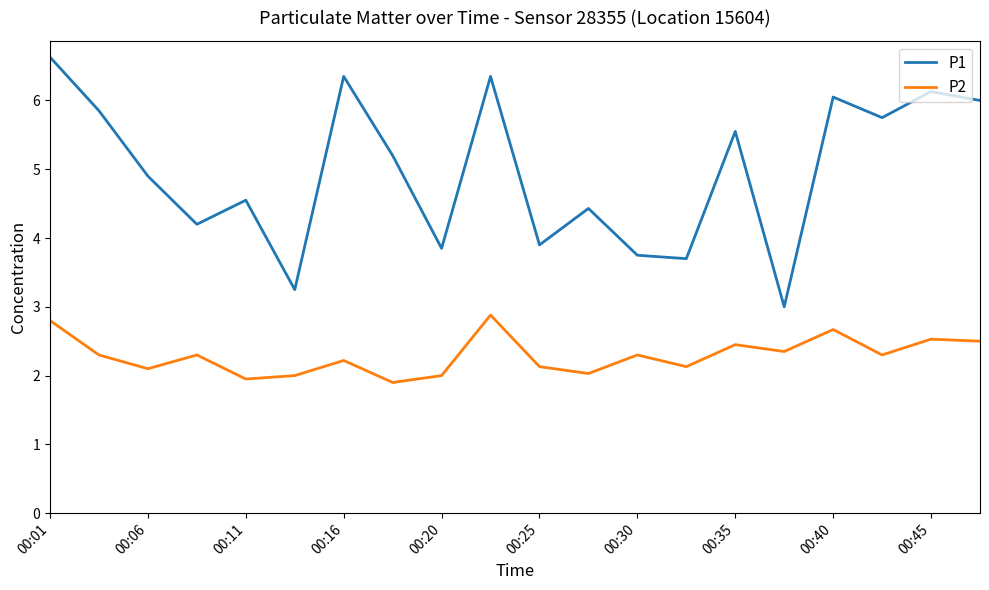

True or false: P2 and P1 intersect in this chart.

False